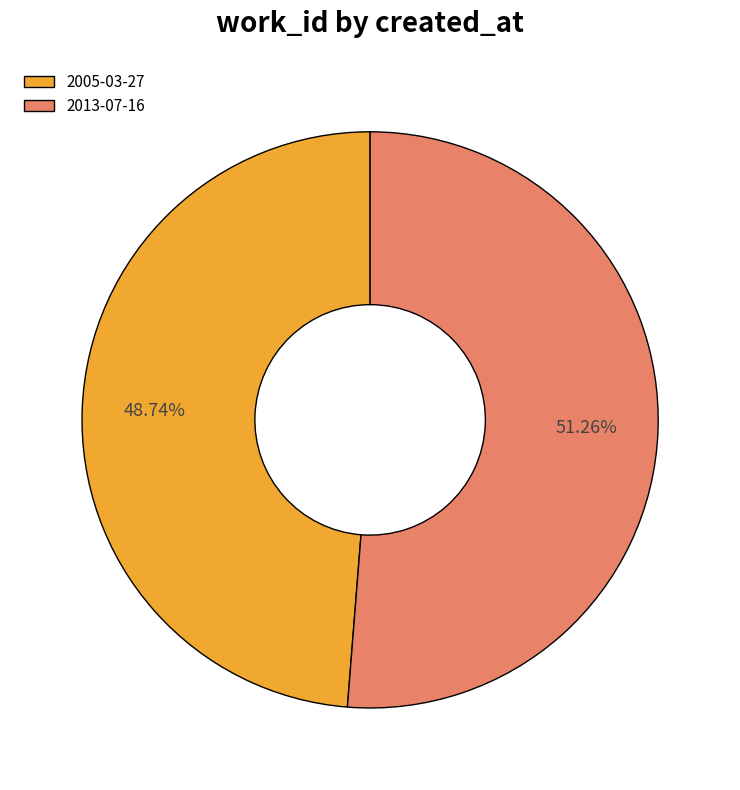

Between 2005-03-27 and 2013-07-16, which is larger?

2013-07-16